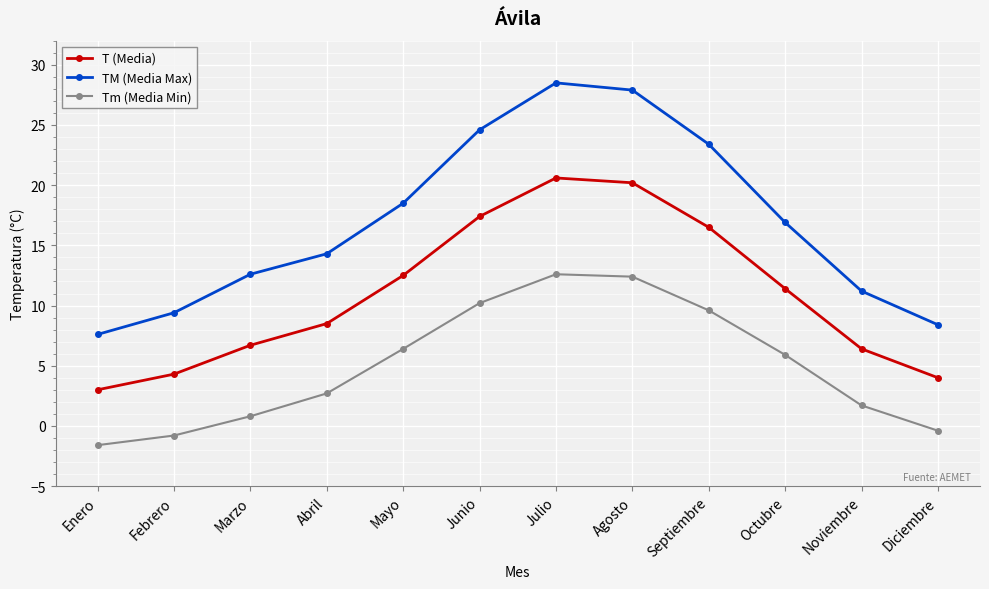

Where is T (Media) nearest to the value 11?

Octubre